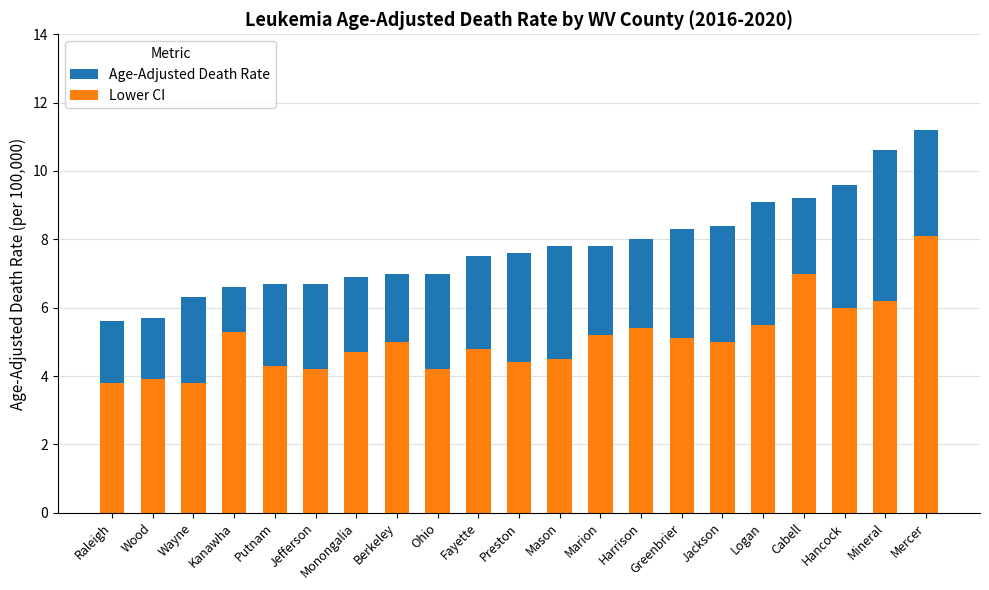

Is it true that Lower CI equals 2.2 at Jefferson?

False